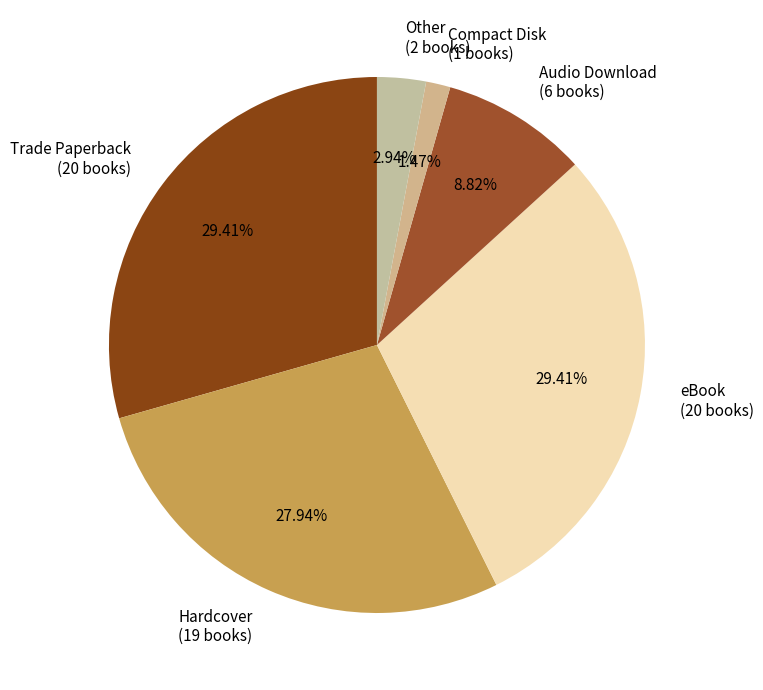

What percentage is the eBook slice, to the nearest percent?

29%